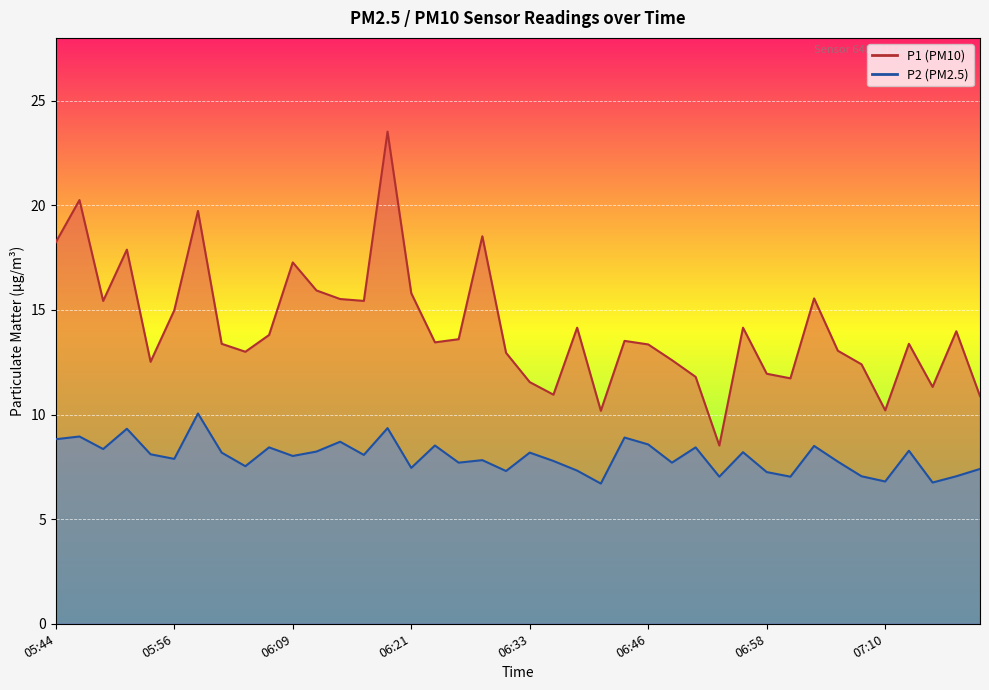

Rank the series by their maximum value, from lowest to highest.

P2, P1